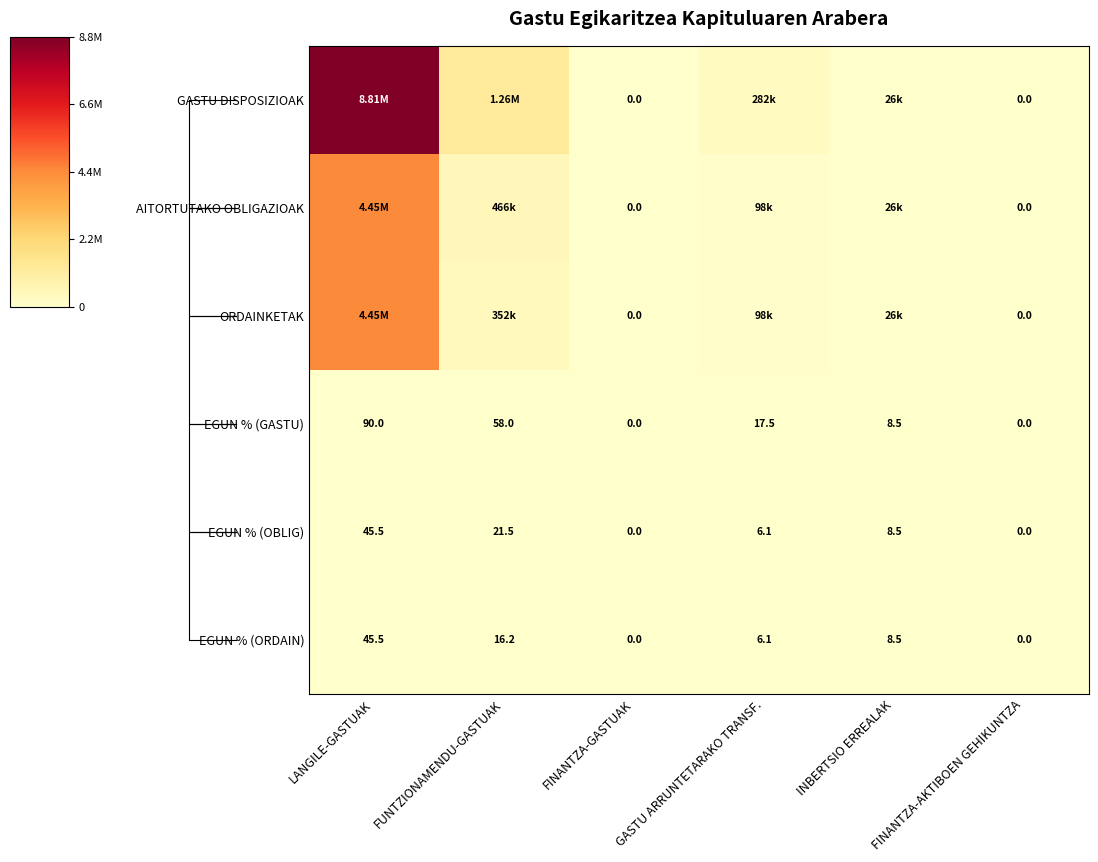

What is the sum of the EGUN % (GASTU) values at GASTU ARRUNTETARAKO TRANSF. and INBERTSIO ERREALAK?

26.0